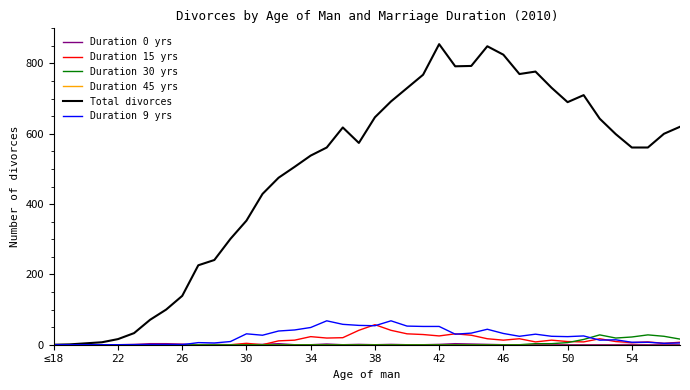

Which series has the largest range (max minus min)?

Total divorces